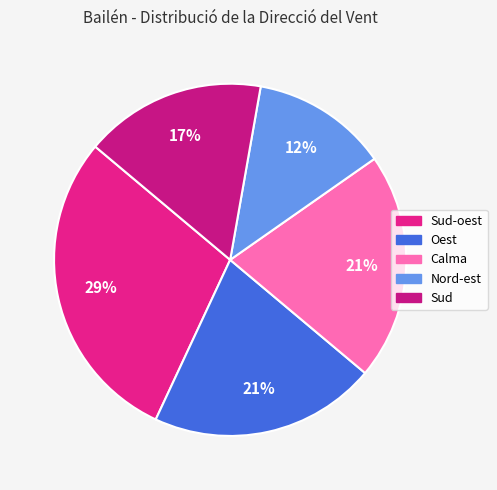

How many segments does this pie chart have?

5